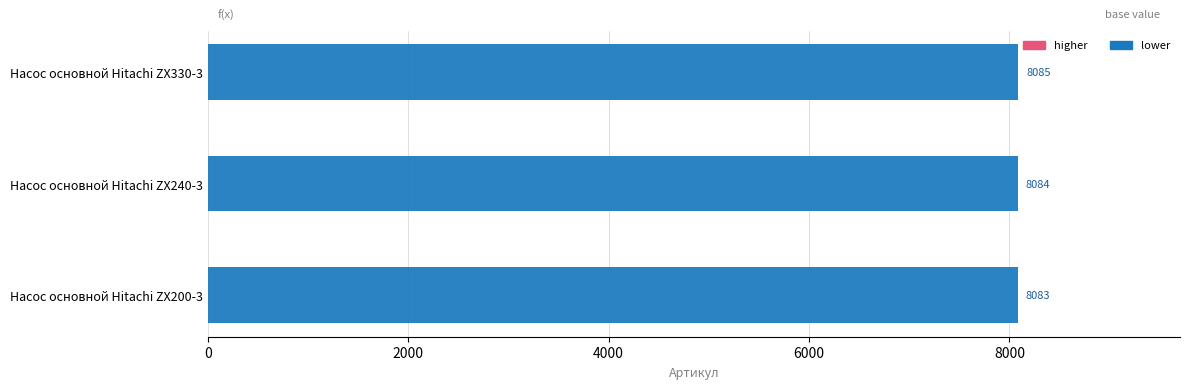

Rank the categories by value from highest to lowest.

Насос основной Hitachi ZX330-3, Насос основной Hitachi ZX240-3, Насос основной Hitachi ZX200-3